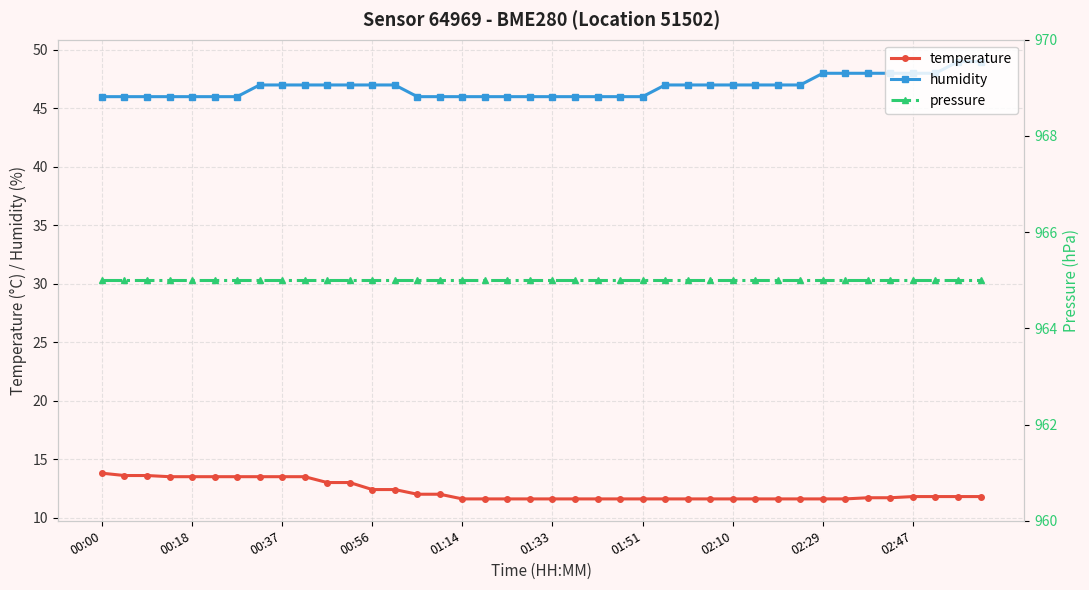

How many data points does each series have?

40